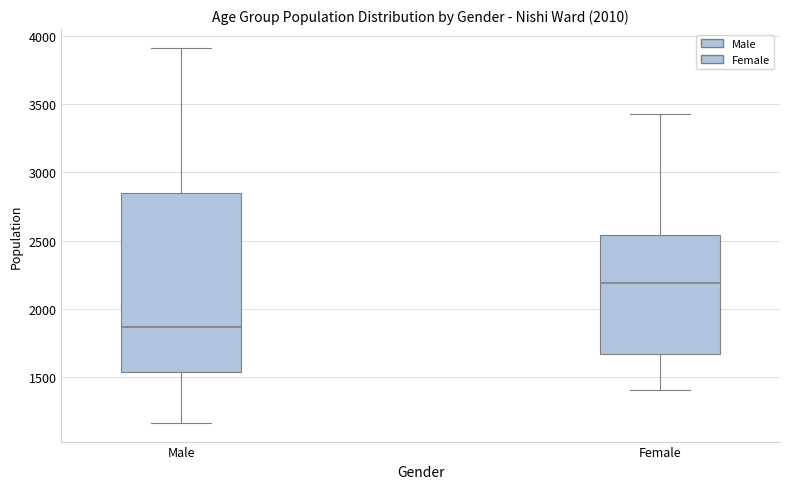

Which box is the tallest, from its lower edge to its upper edge?

Male